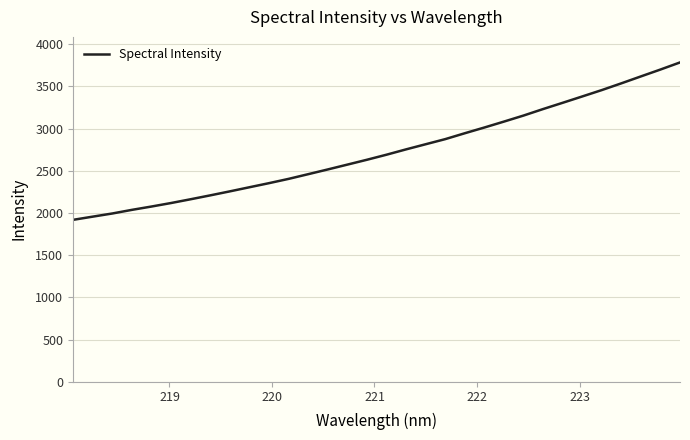

What is the minimum value shown in the chart?

1918.2